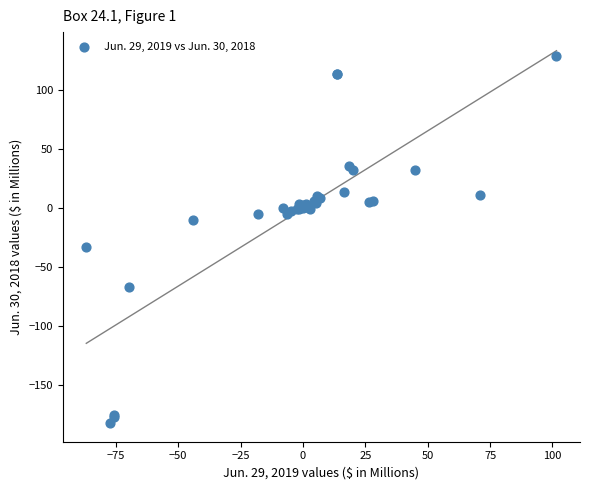

What Y value in the scatter plot is closest to -26?

-33.0